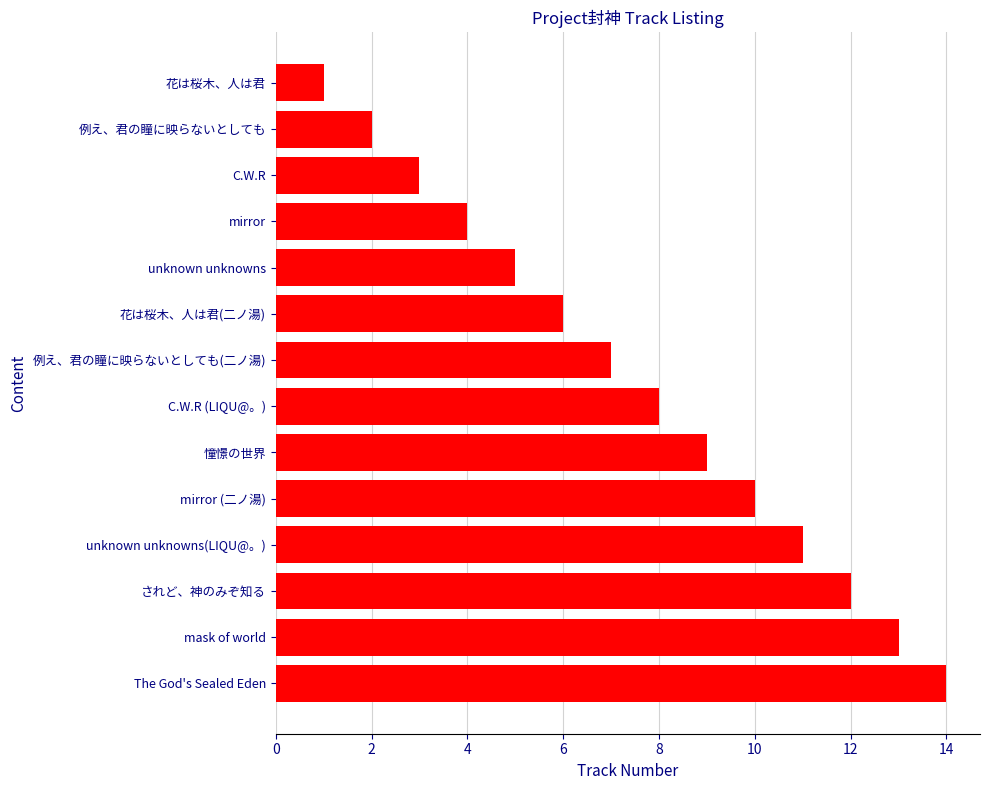

Rank the categories by value from lowest to highest.

花は桜木、人は君, 例え、君の瞳に映らないとしても, C.W.R, mirror, unknown unknowns, 花は桜木、人は君(二ノ湯), 例え、君の瞳に映らないとしても(二ノ湯), C.W.R (LIQU@。), 憧憬の世界, mirror (二ノ湯), unknown unknowns(LIQU@。), されど、神のみぞ知る, mask of world, The God's Sealed Eden